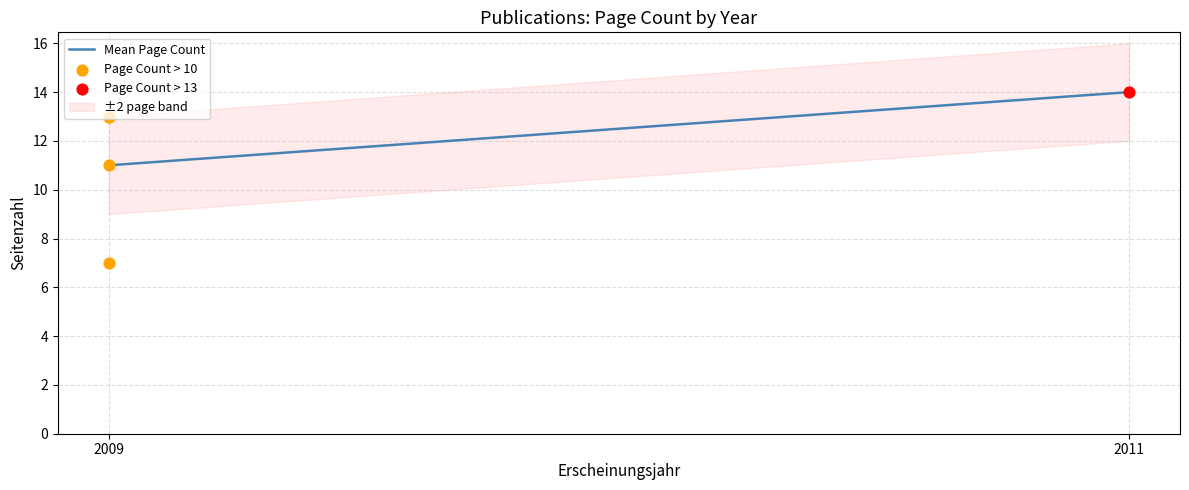

What is the change in value from 2009 to 2011?

+3